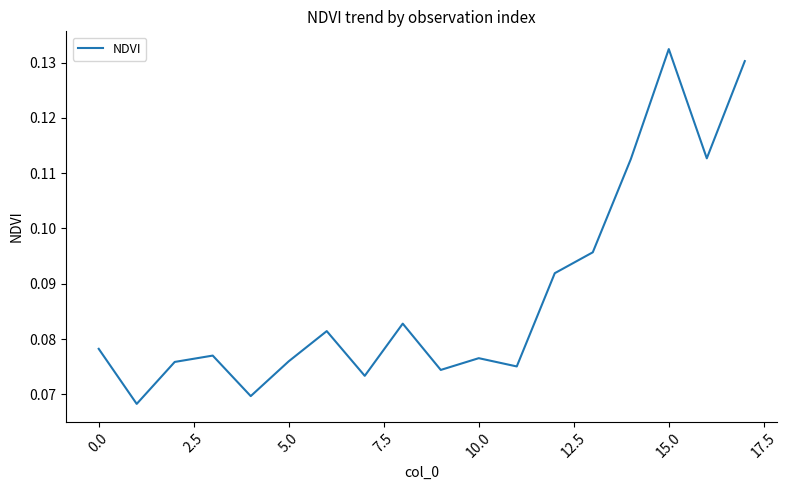

Which label corresponds to the largest value in the chart?

15.0